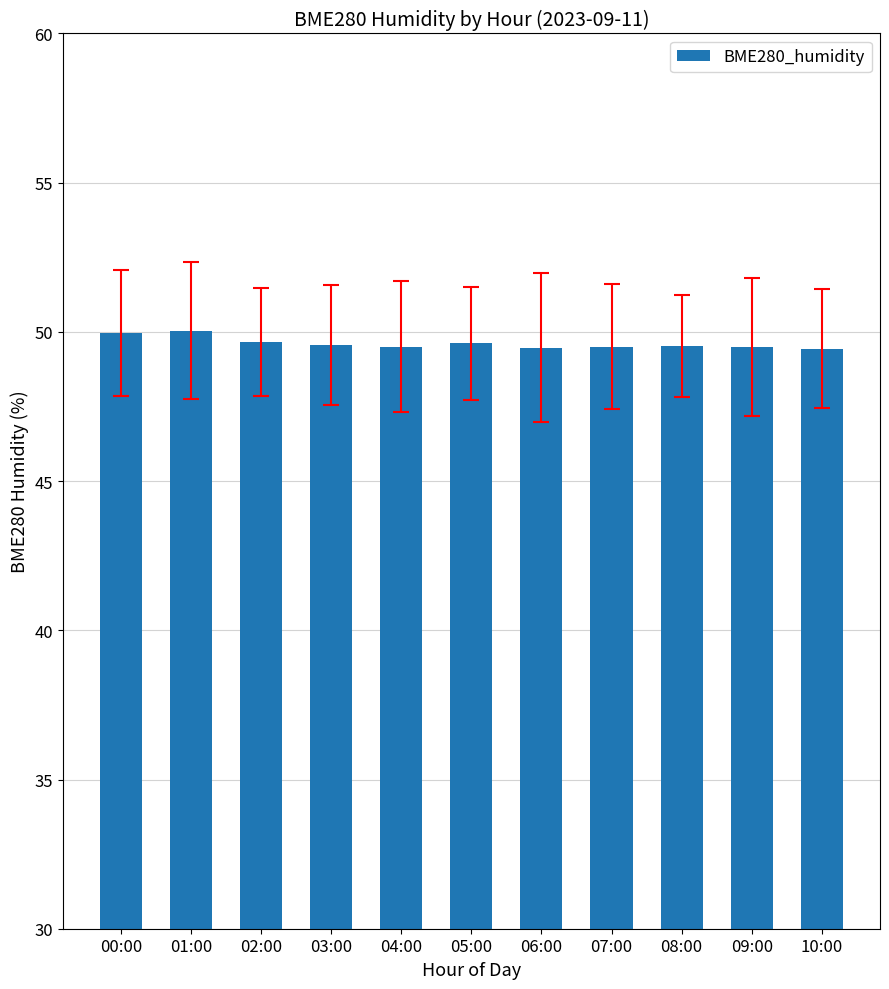

The chart shows a value of 88.4 at 06:00. True or false?

False